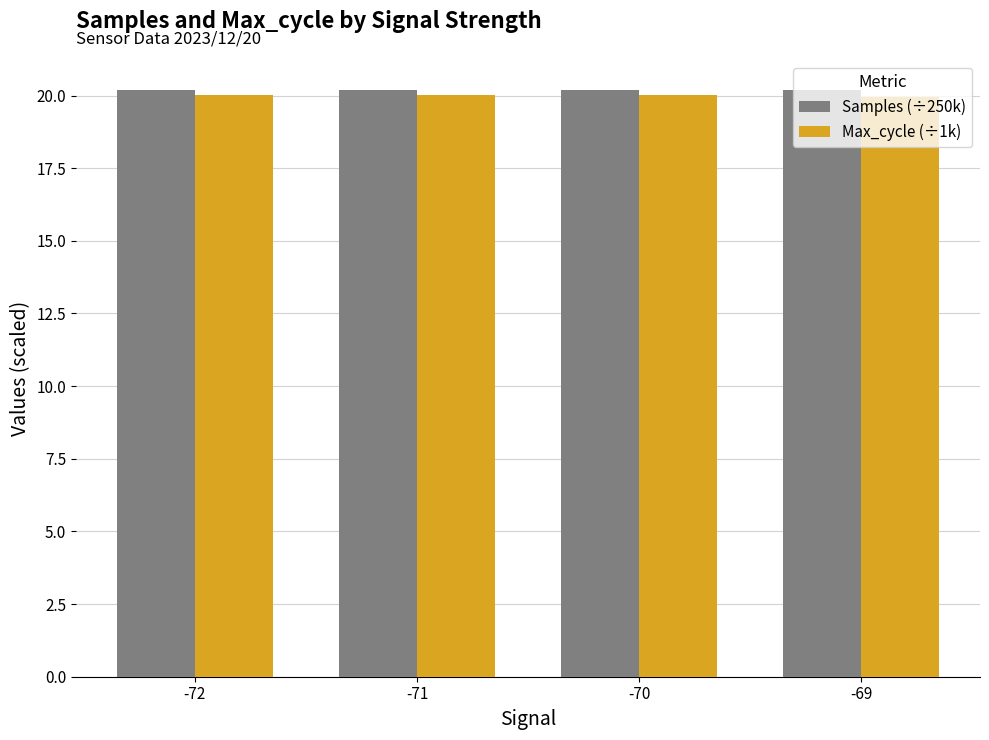

Reading left to right, what are all the values shown in this chart?

Samples (÷250k): -72=20.2	-71=20.2	-70=20.2	-69=20.2
Max_cycle (÷1k): -72=20.0	-71=20.0	-70=20.0	-69=20.0